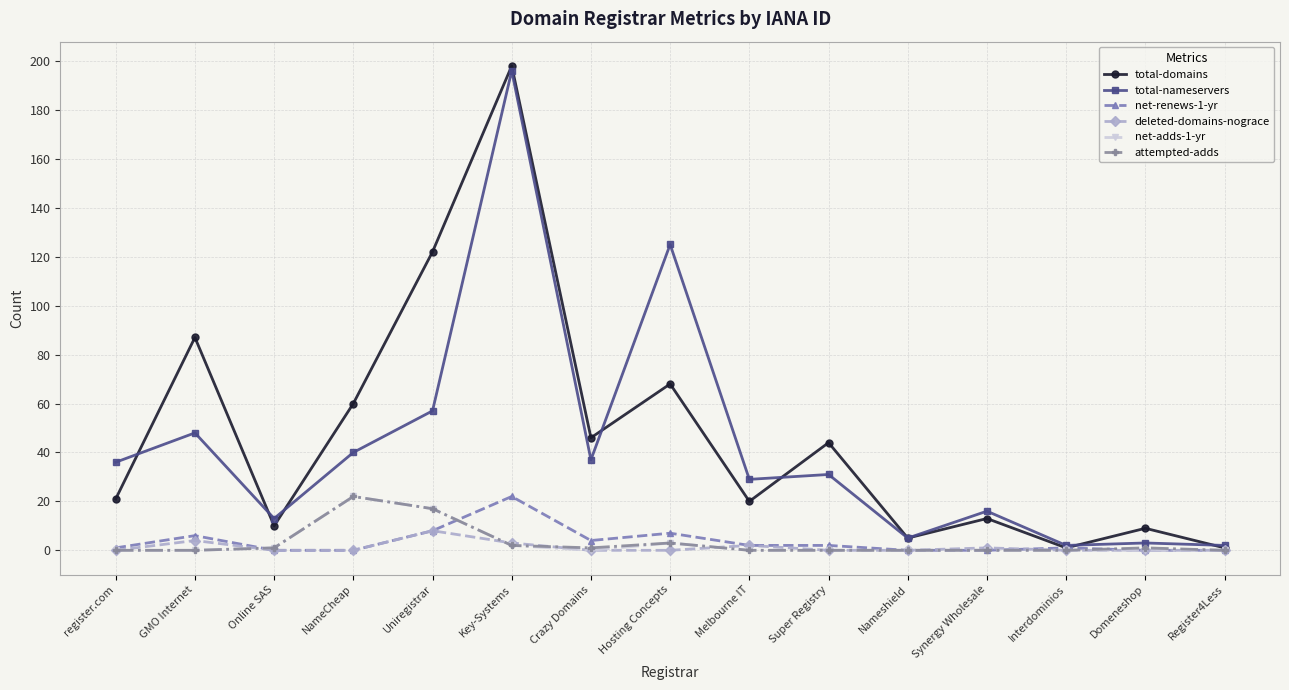

The value of attempted-adds at Uniregistrar is 17. True or false?

True